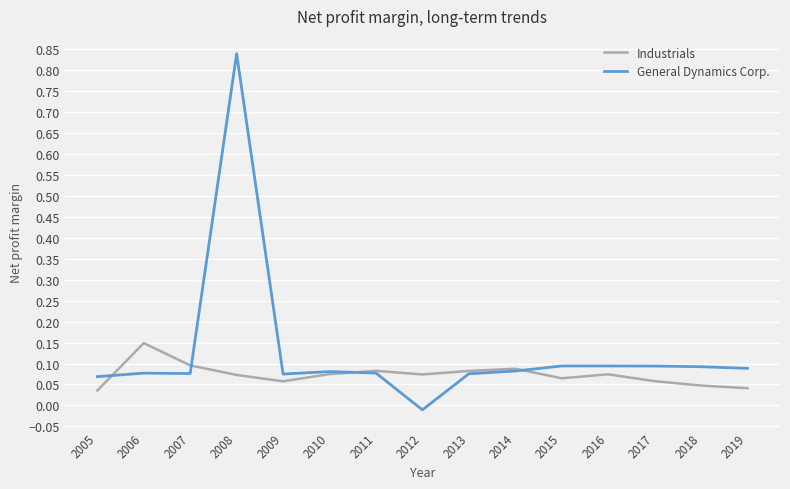

Which series changed the most between 2006 and 2014?

Industrials